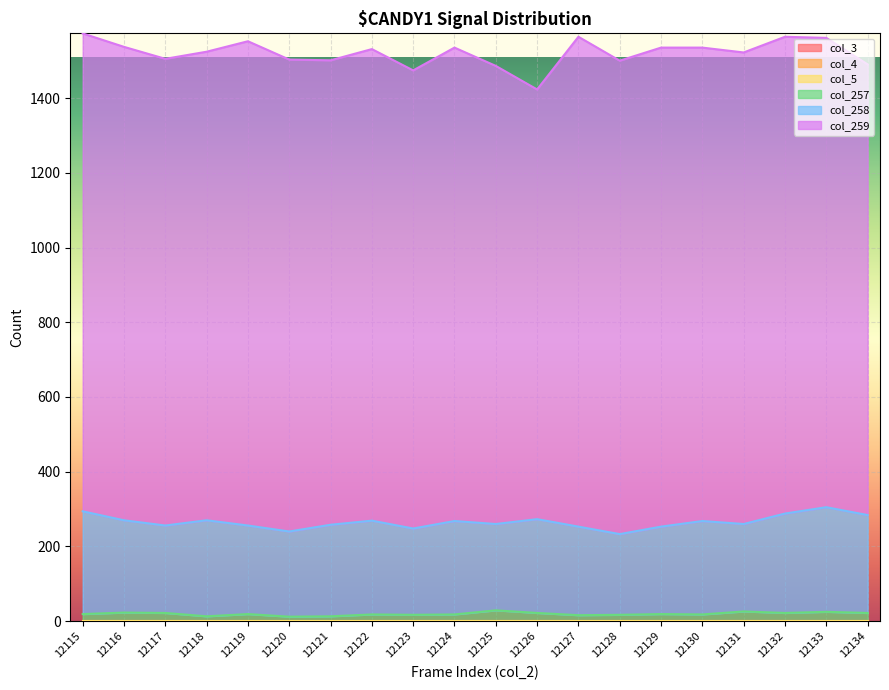

How many lines are shown in the chart?

6